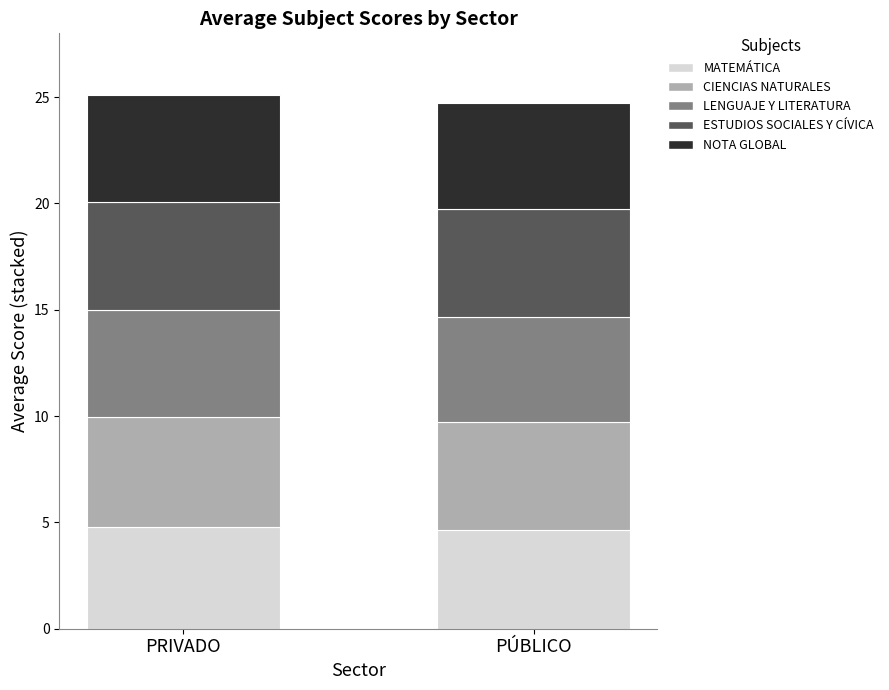

Reading left to right, list the values for the MATEMÁTICA series.

PRIVADO=4.8	PÚBLICO=4.6